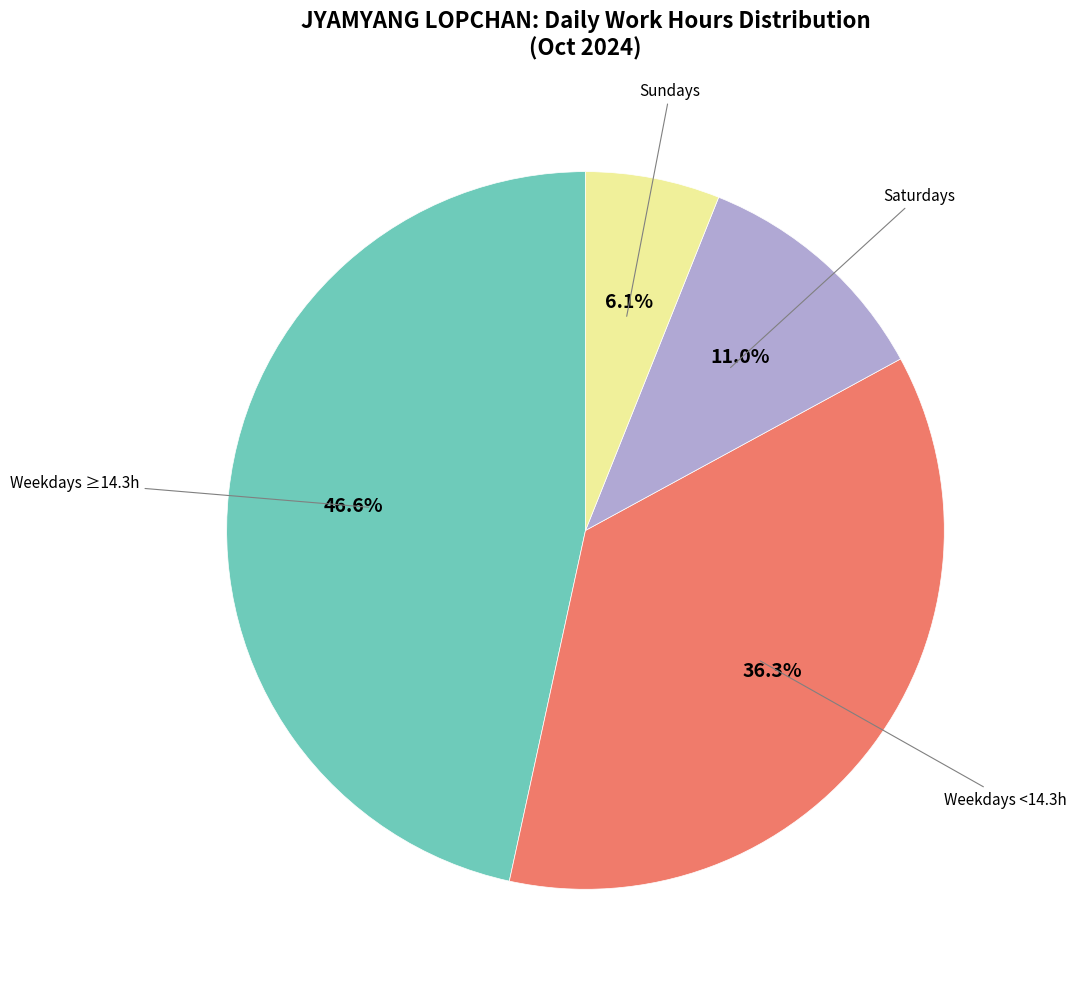

Is there a majority slice in this chart?

No